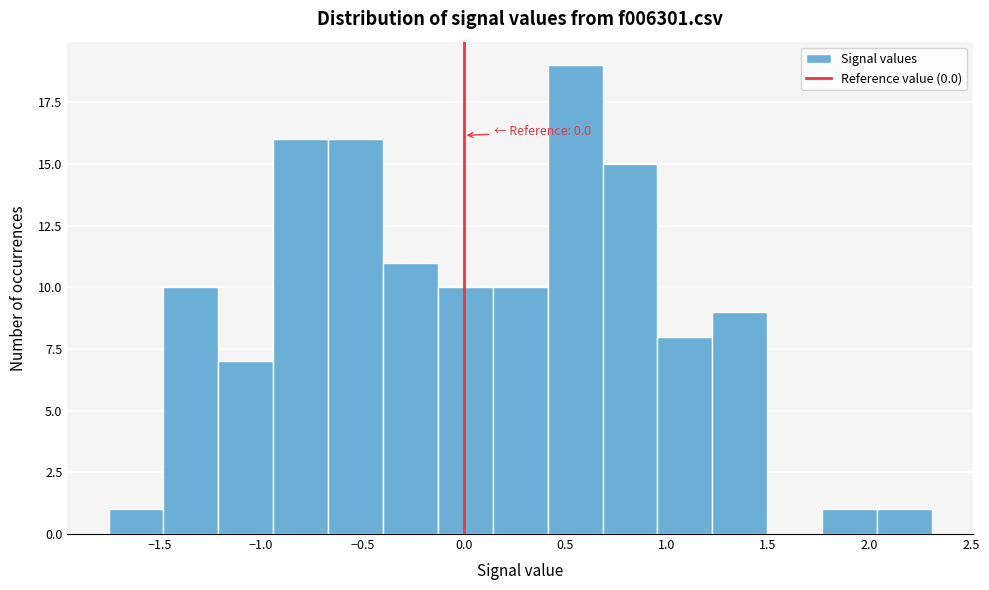

Which range on the x-axis has the tallest bar?

0.40 to 0.70